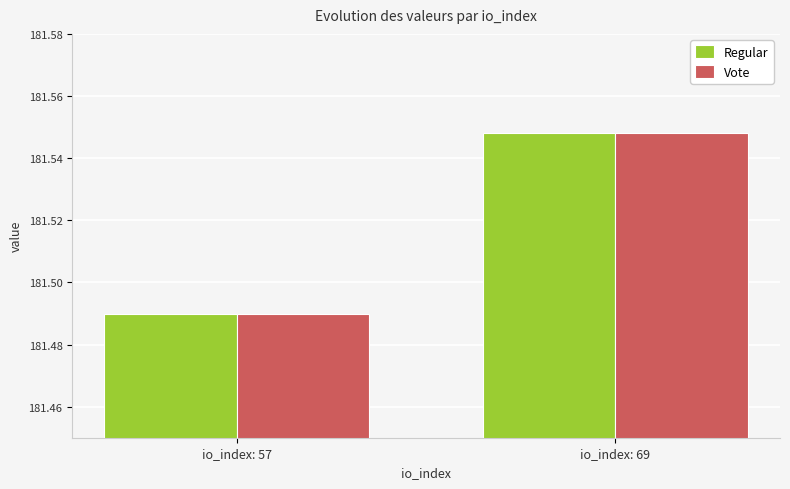

How many bars are there in total?

4